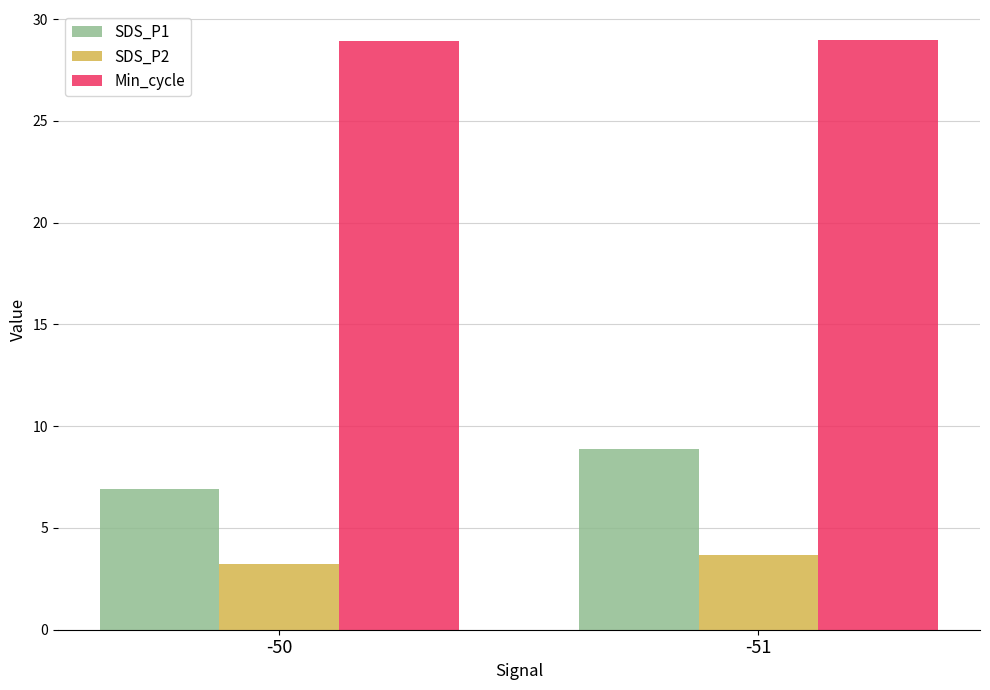

Count the number of categories in the chart.

2